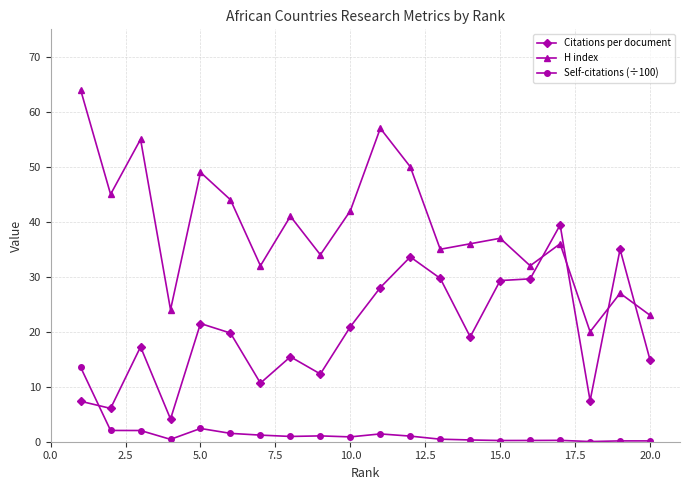

Which series has the widest spread of values?

H index